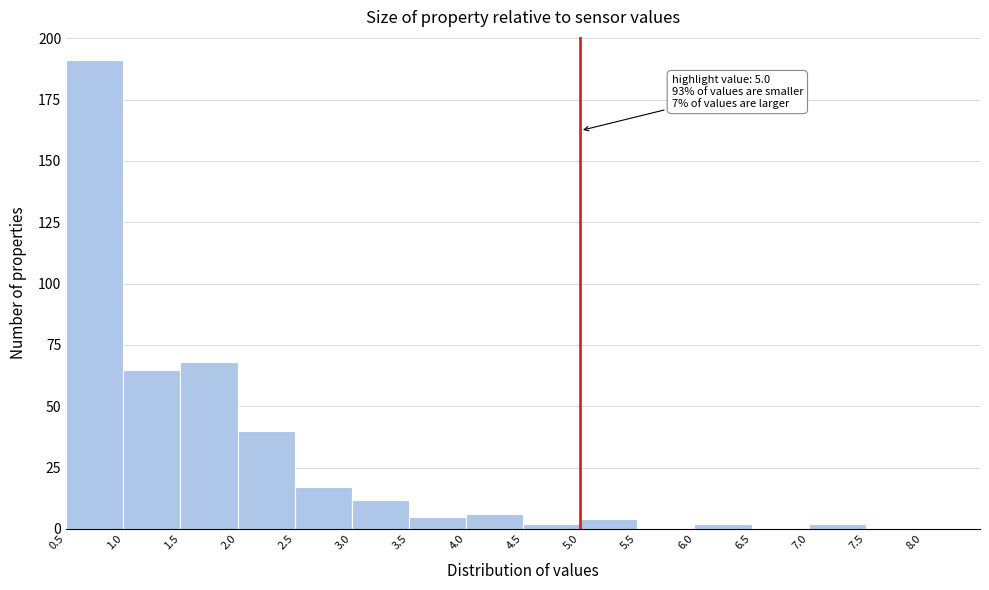

Which range on the x-axis has the tallest bar?

0.5 to 1.0